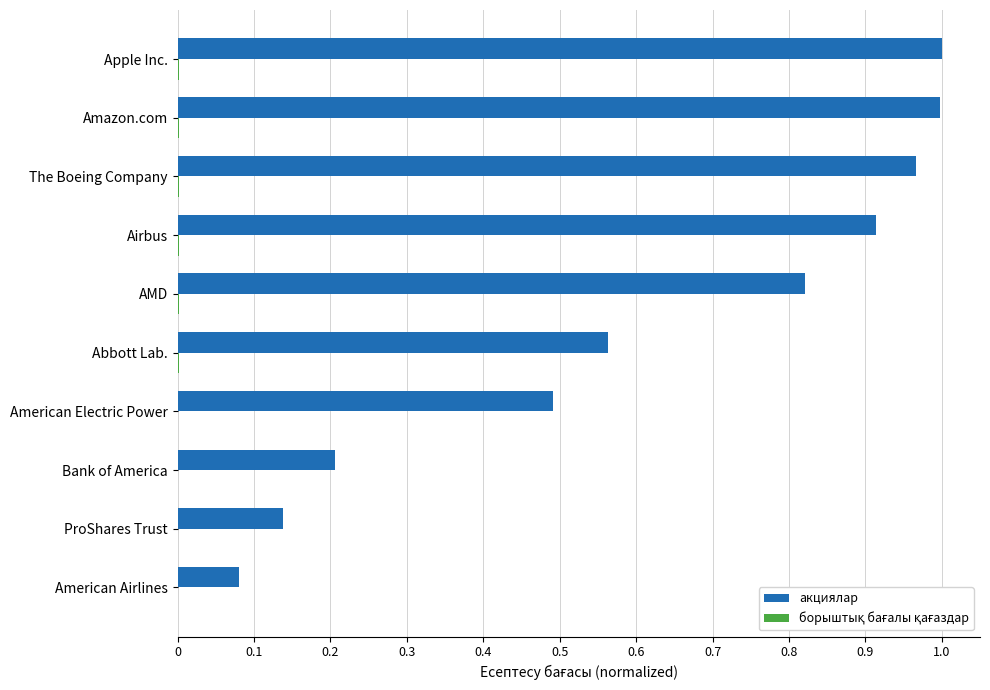

What is the sum of all акциялар values?

6.2